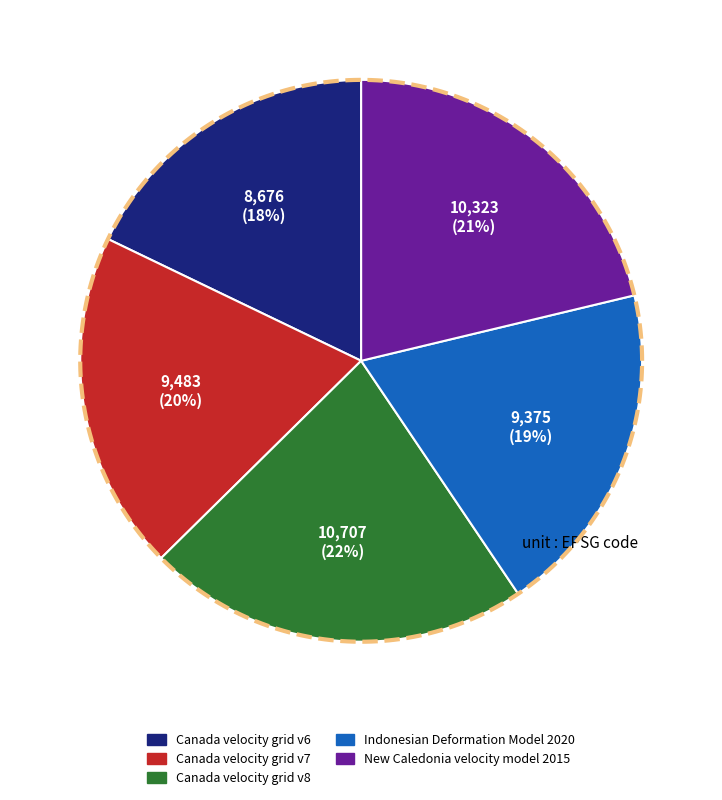

Does New Caledonia velocity model 2015 represent more than half of the total?

No